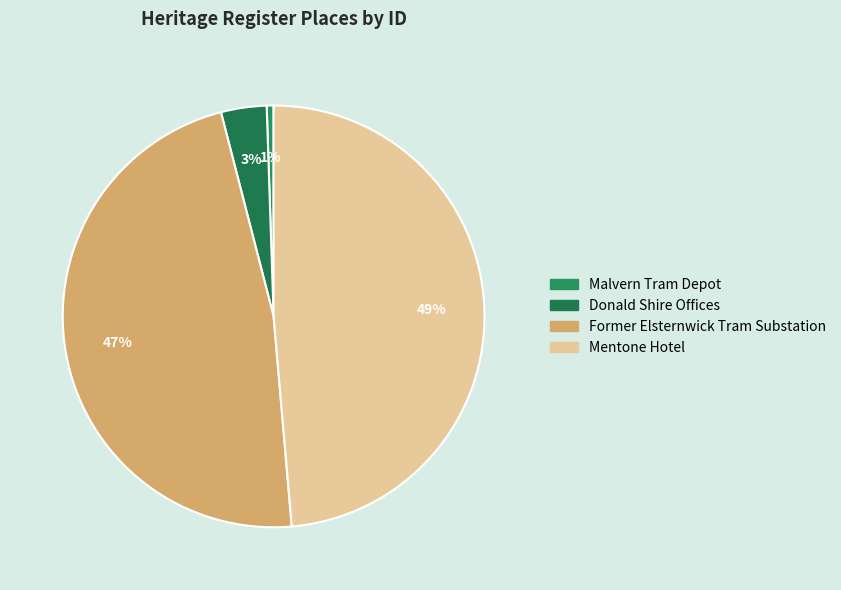

Which slice is the smallest?

MALVERN TRAM DEPOT